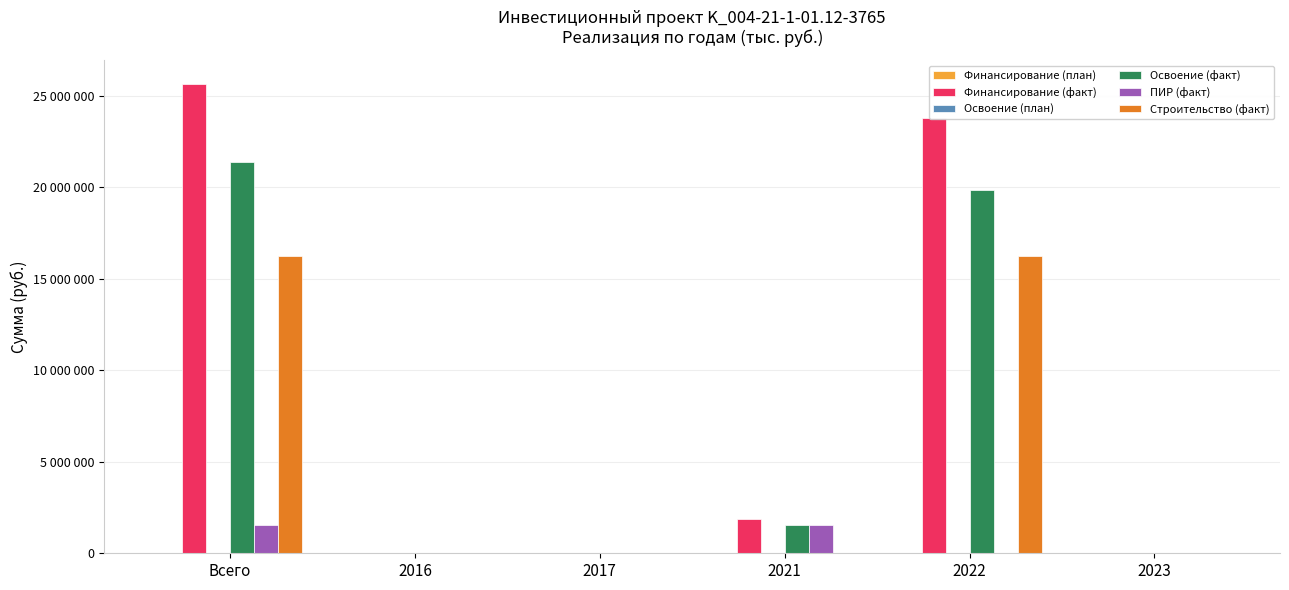

What position from the right is 2021?

3